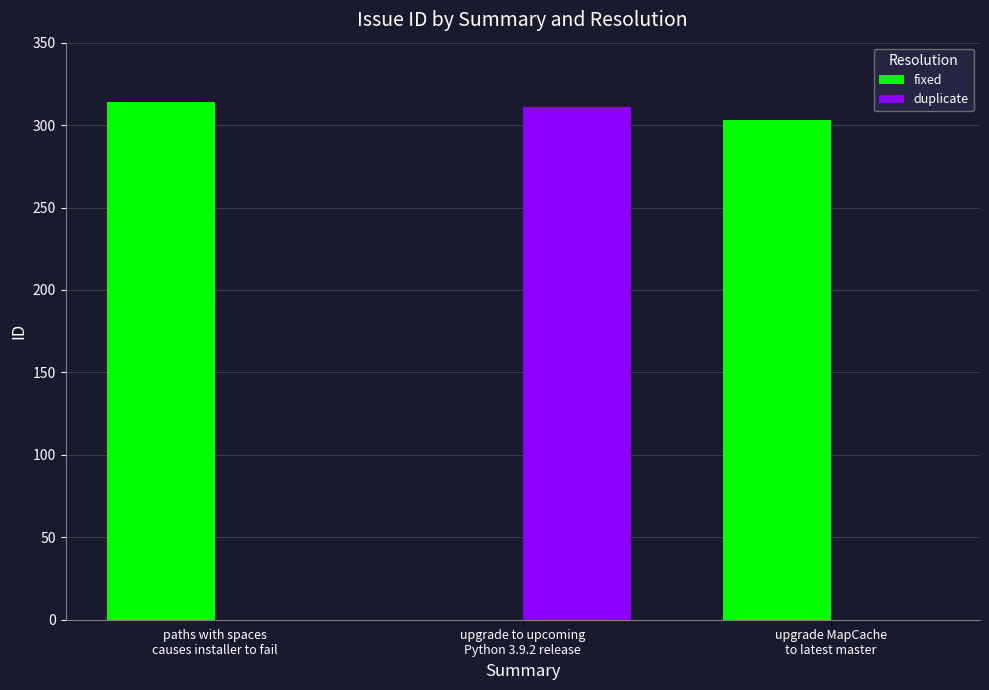

Reading left to right, what are all the values shown in this chart?

fixed: paths with spaces
causes installer to fail=314	upgrade to upcoming
Python 3.9.2 release=0	upgrade MapCache
to latest master=303
duplicate: paths with spaces
causes installer to fail=0	upgrade to upcoming
Python 3.9.2 release=311	upgrade MapCache
to latest master=0